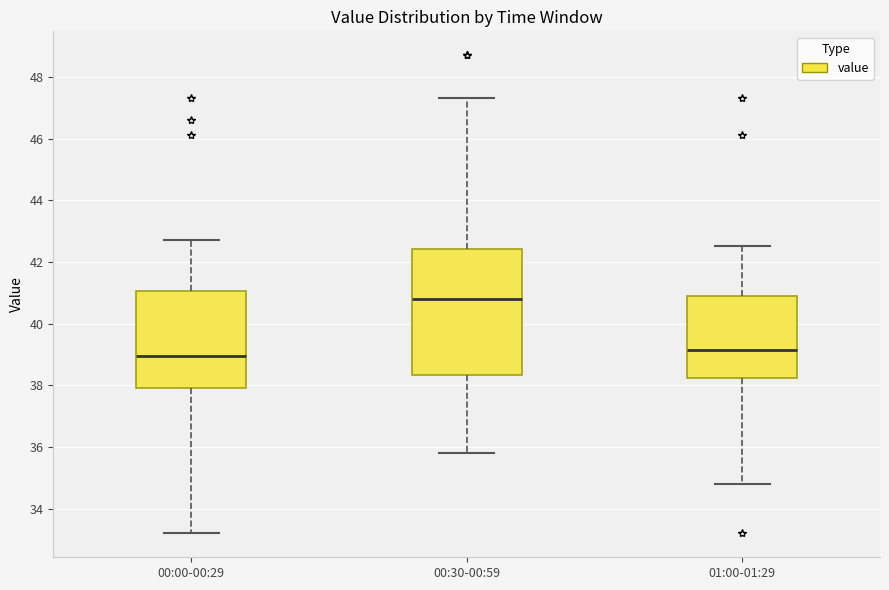

Which box has the lowest median line?

00:00-00:29